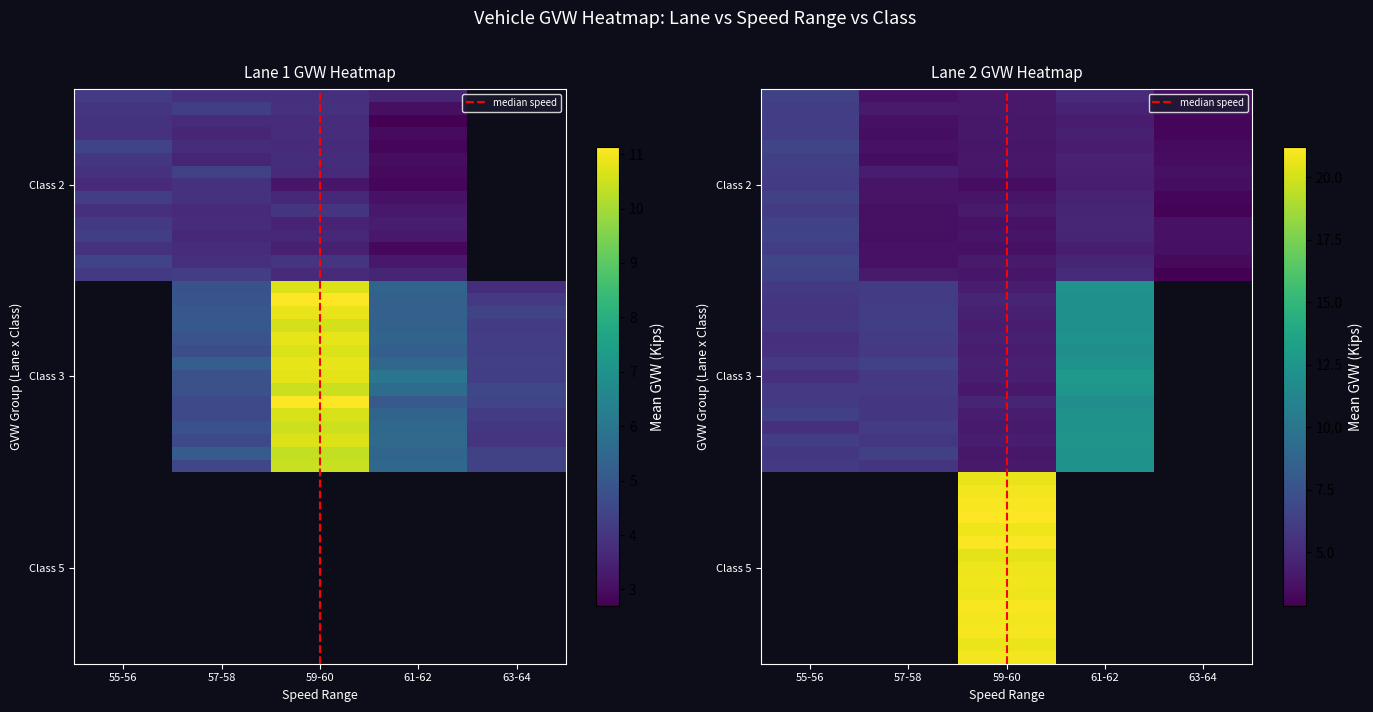

At 0, list the series in order from smallest to largest.

Lane 1, Lane 2